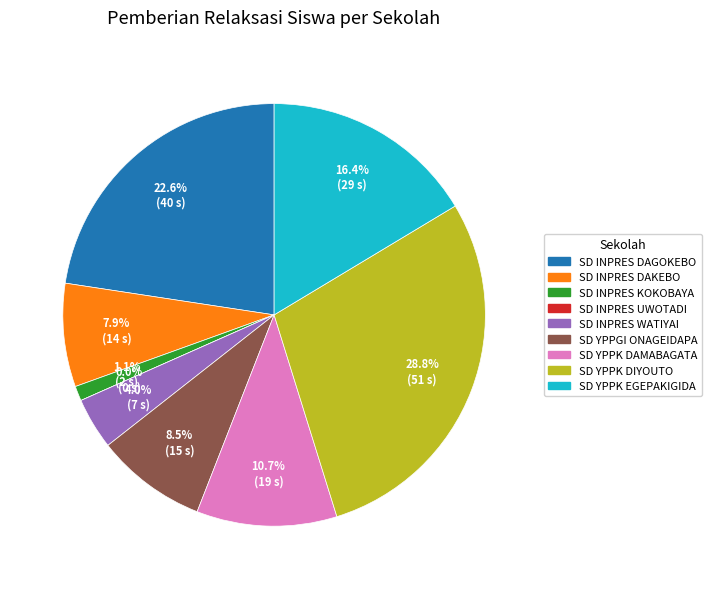

Count the number of slices in the pie.

9